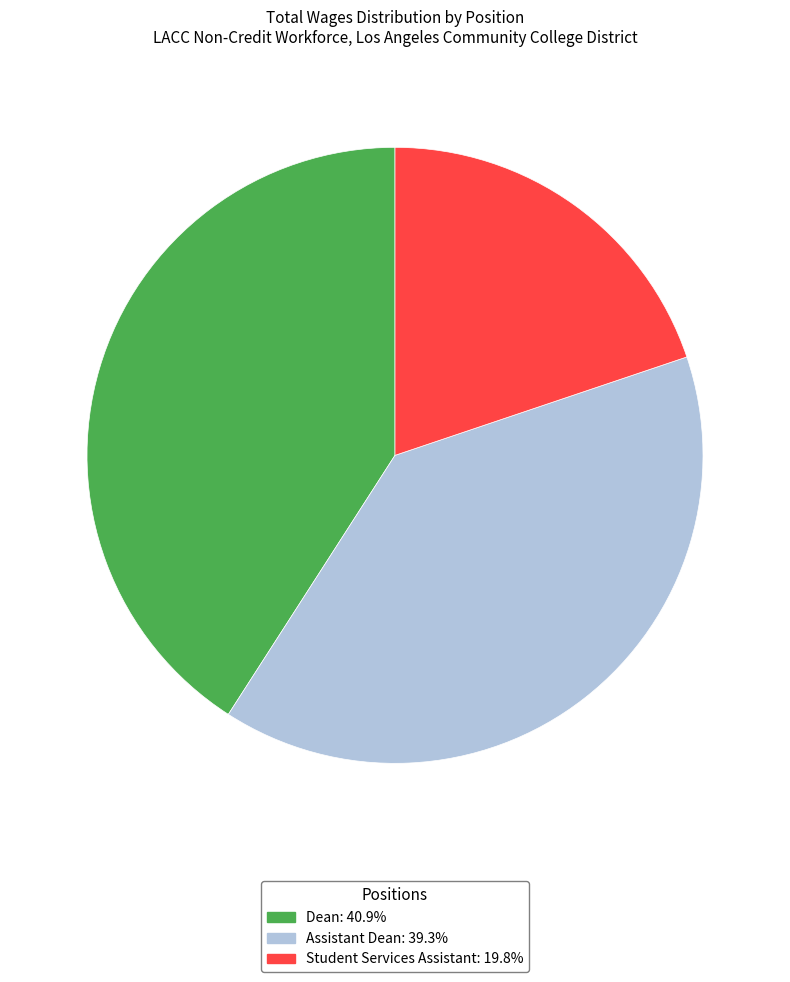

What is the ratio of the value at Student Services Assistant to the value at Assistant Dean?

0.5